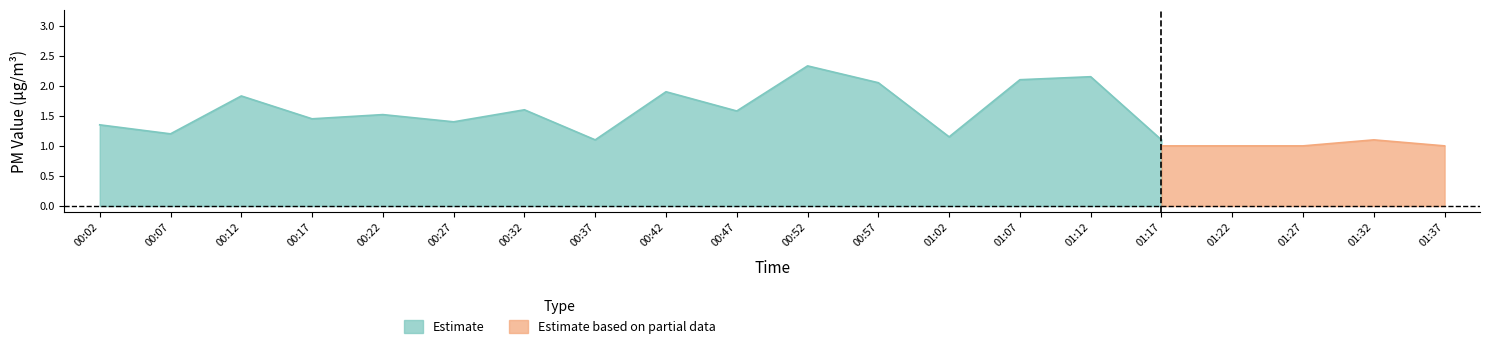

Which category has the highest value in the Estimate series?

00:52